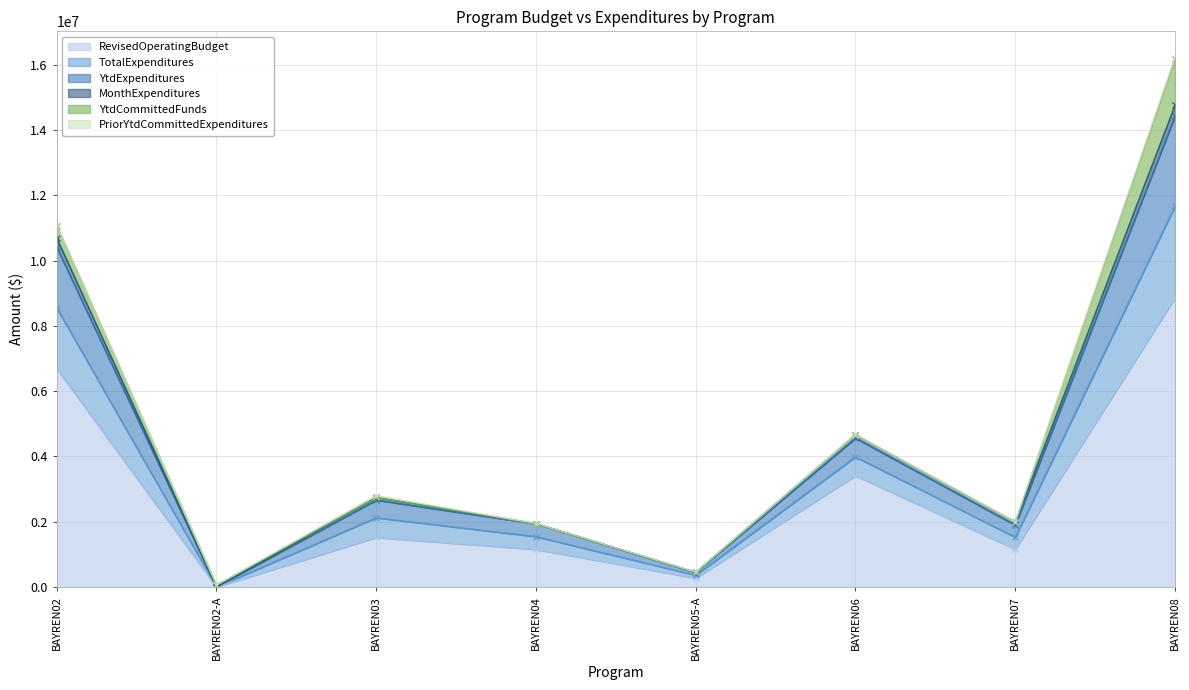

At which label does RevisedOperatingBudget reach its peak?

BAYREN08